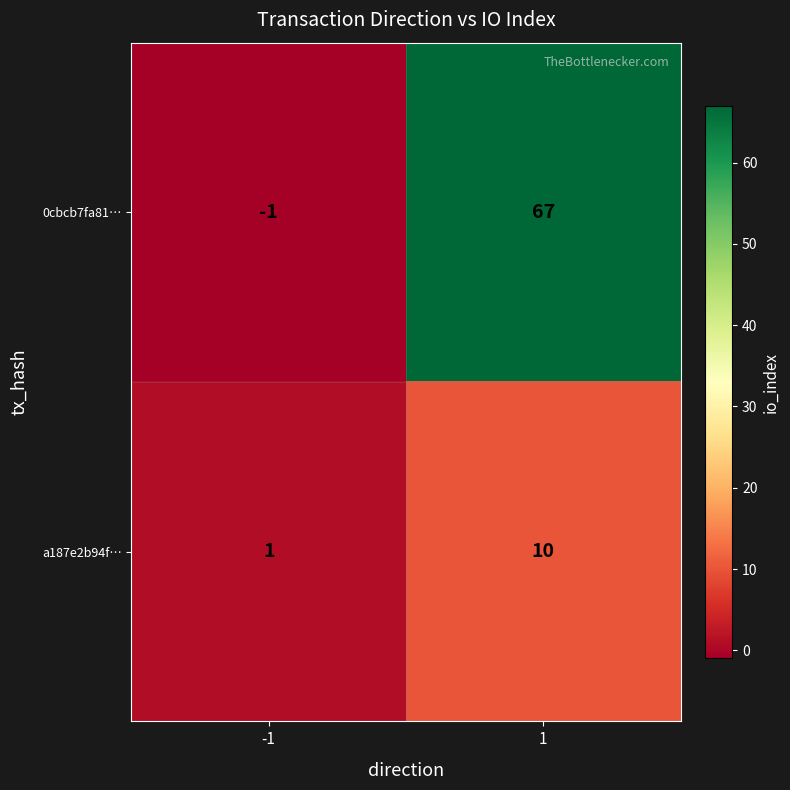

At -1, list the series in order from smallest to largest.

0cbcb7fa81…, a187e2b94f…